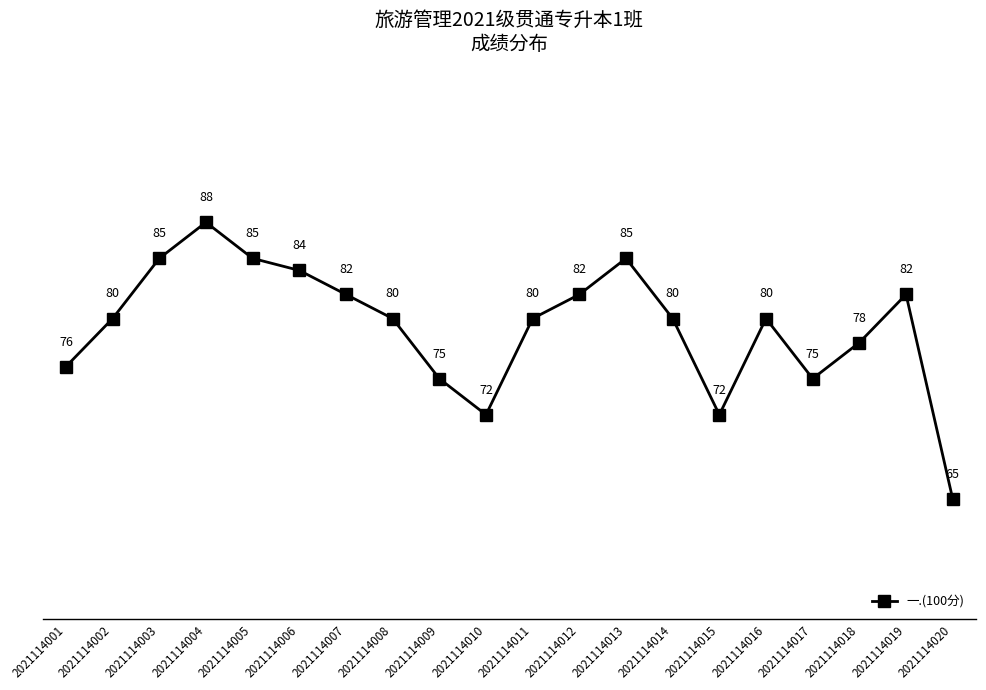

At which label is the value closest to 76?

2021114001